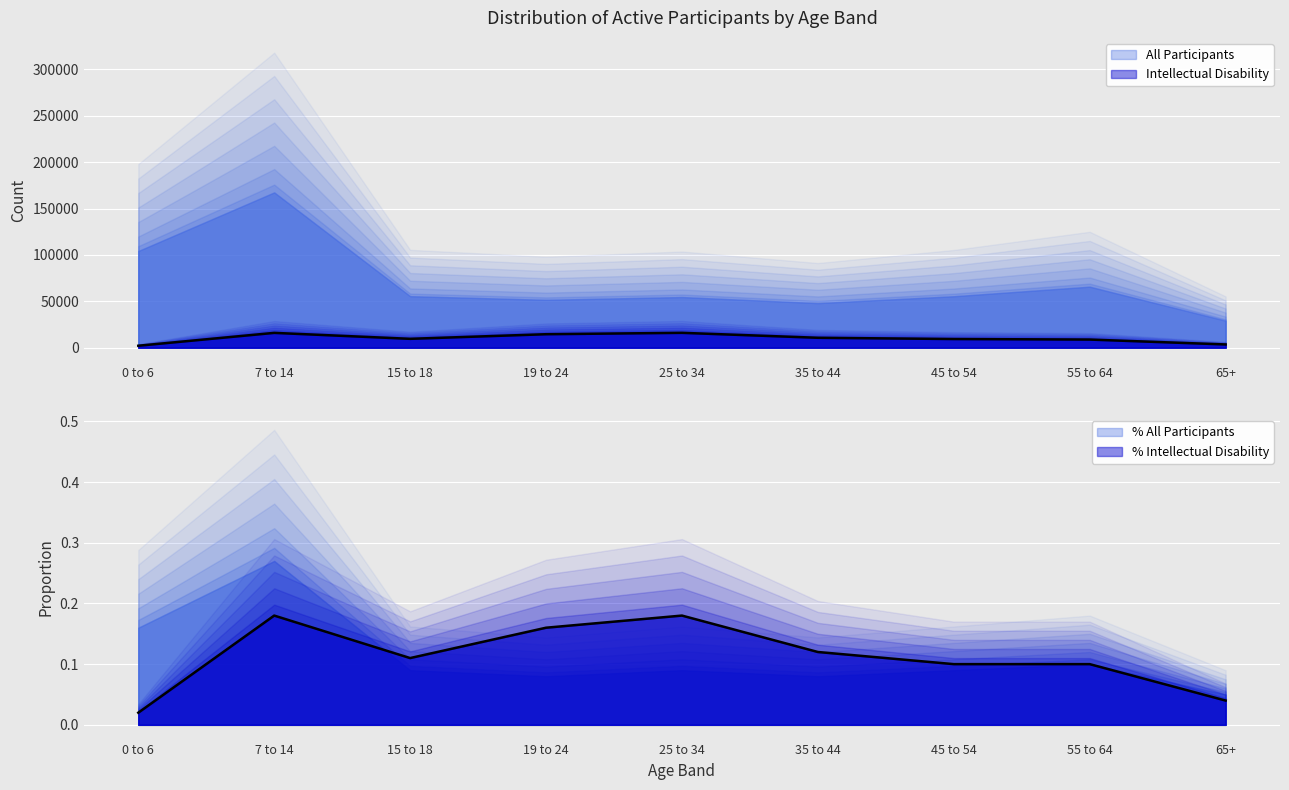

Which has a higher value, 0 to 6 or 19 to 24?

19 to 24